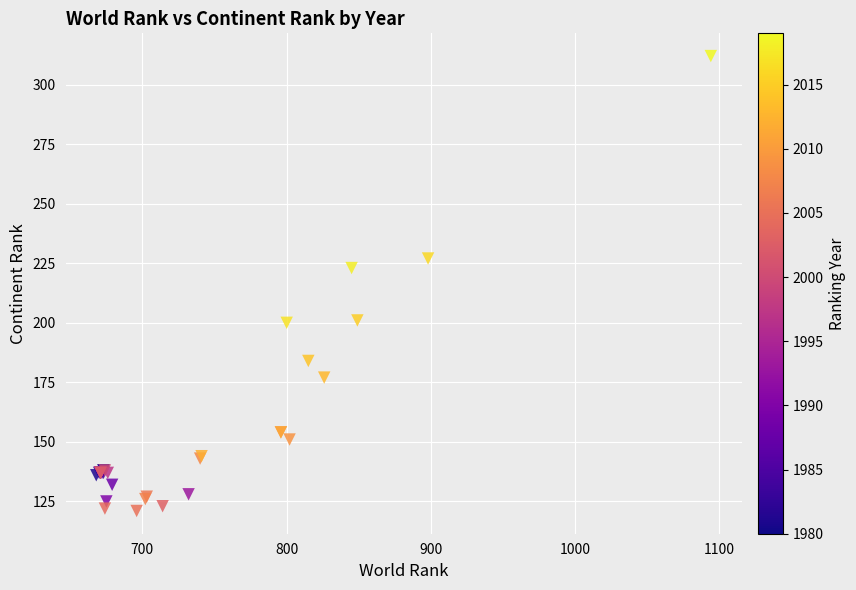

What Y value in the scatter plot is closest to 216?

223